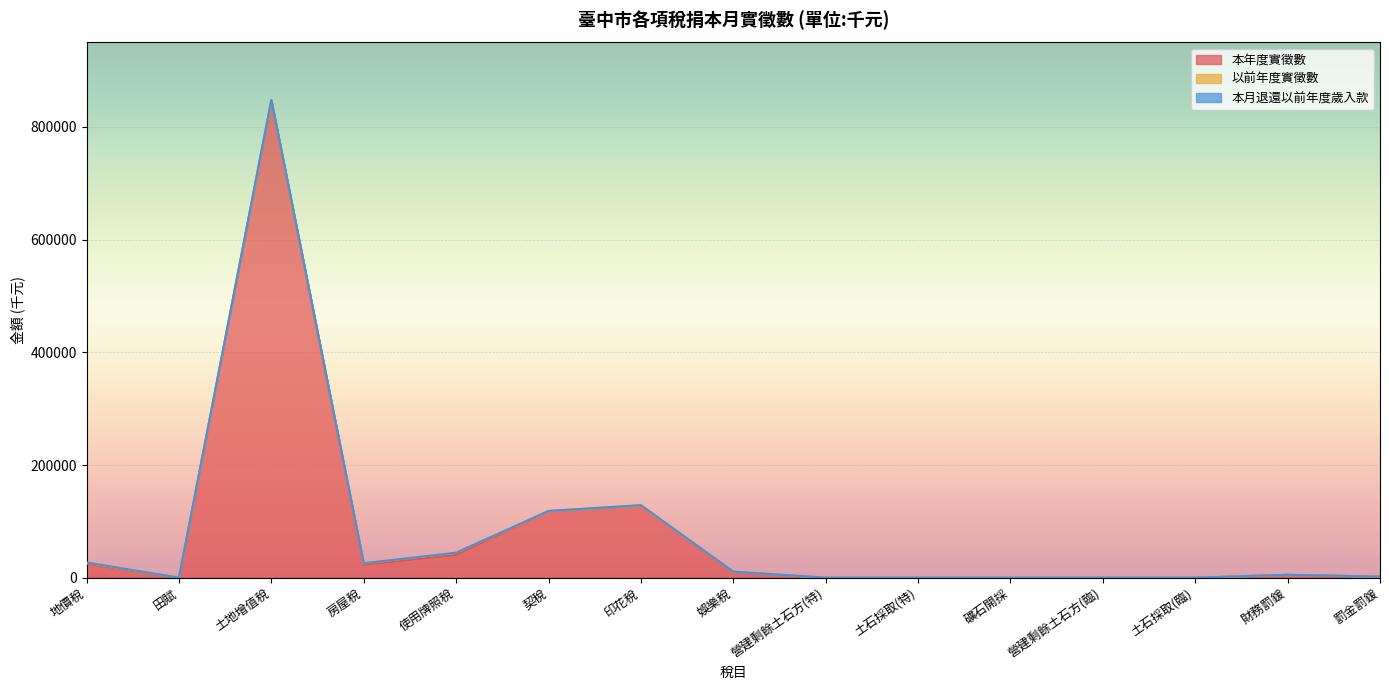

Which series has the largest total across all categories?

本年度實徵數